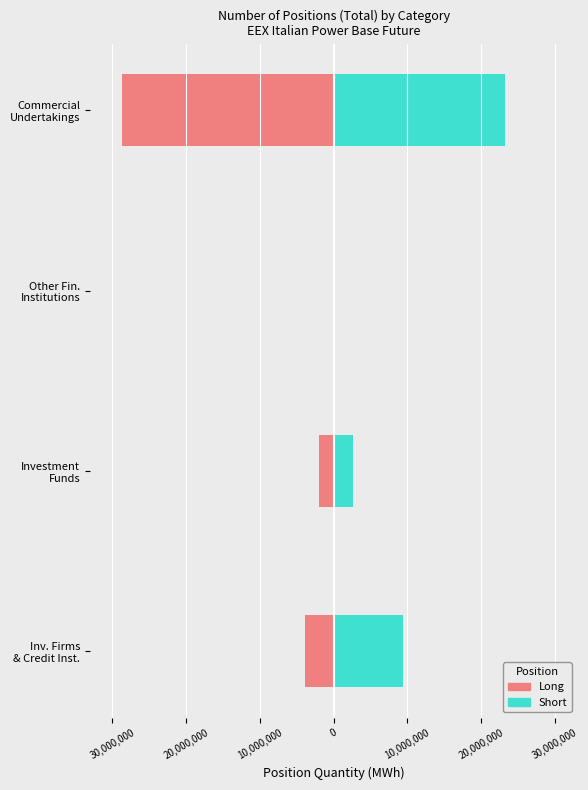

Rank the series by their maximum value, from lowest to highest.

Long, Short